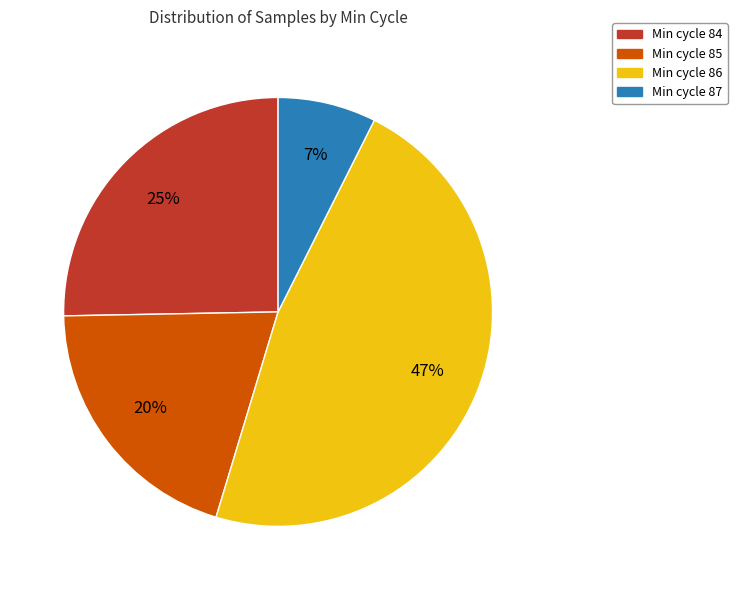

Rank the categories by value from highest to lowest.

Min cycle 86, Min cycle 84, Min cycle 85, Min cycle 87